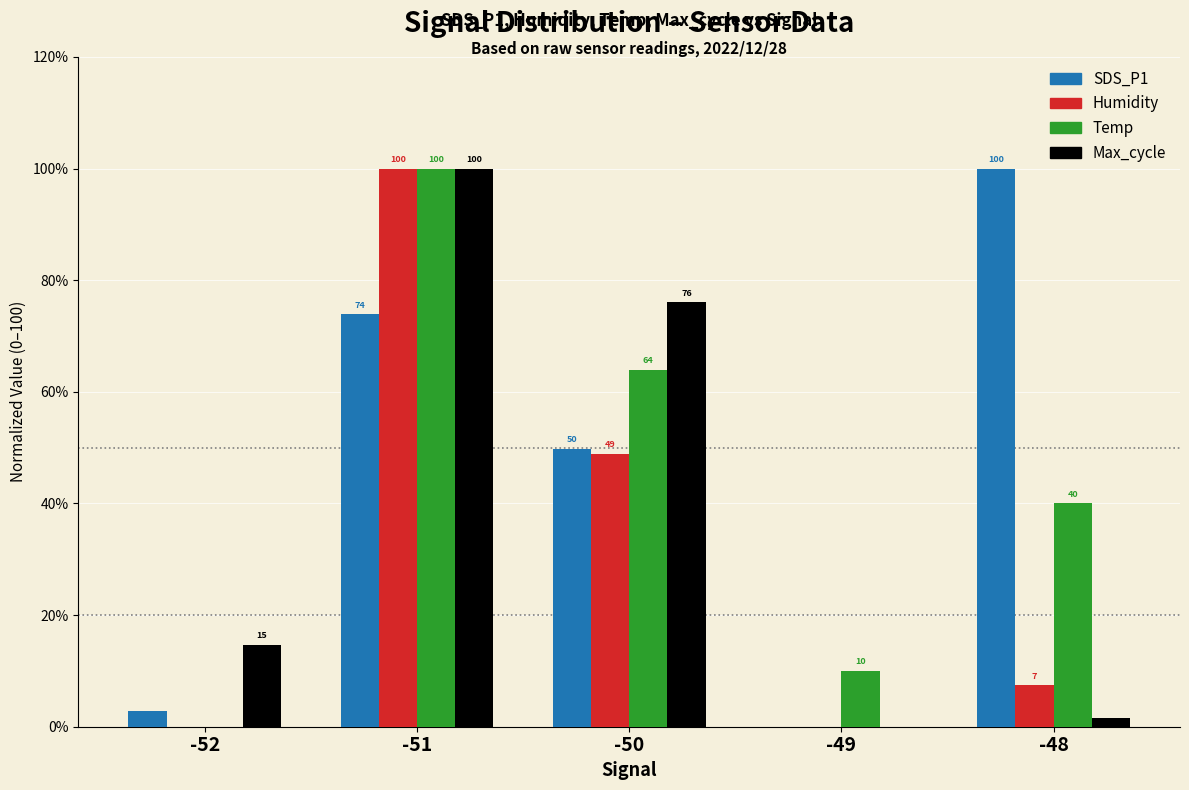

The value of Max_cycle at -50 is 18.3. True or false?

False